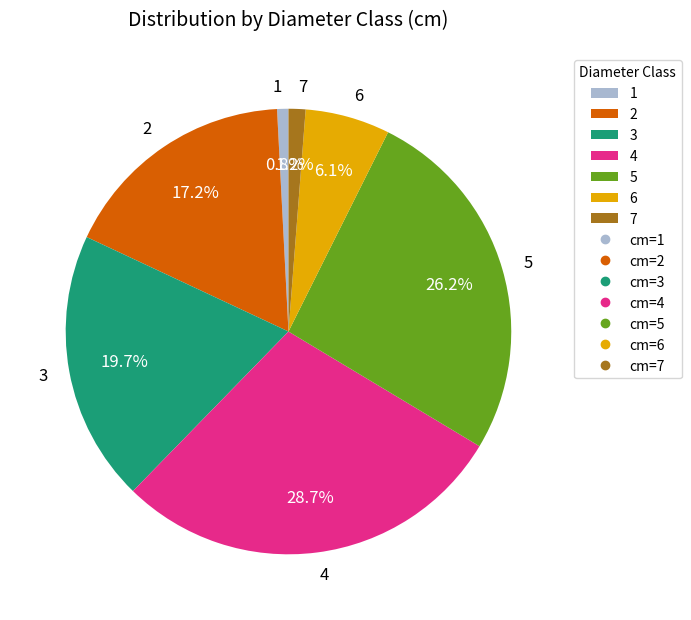

Does 4 account for over 50% of the chart?

No